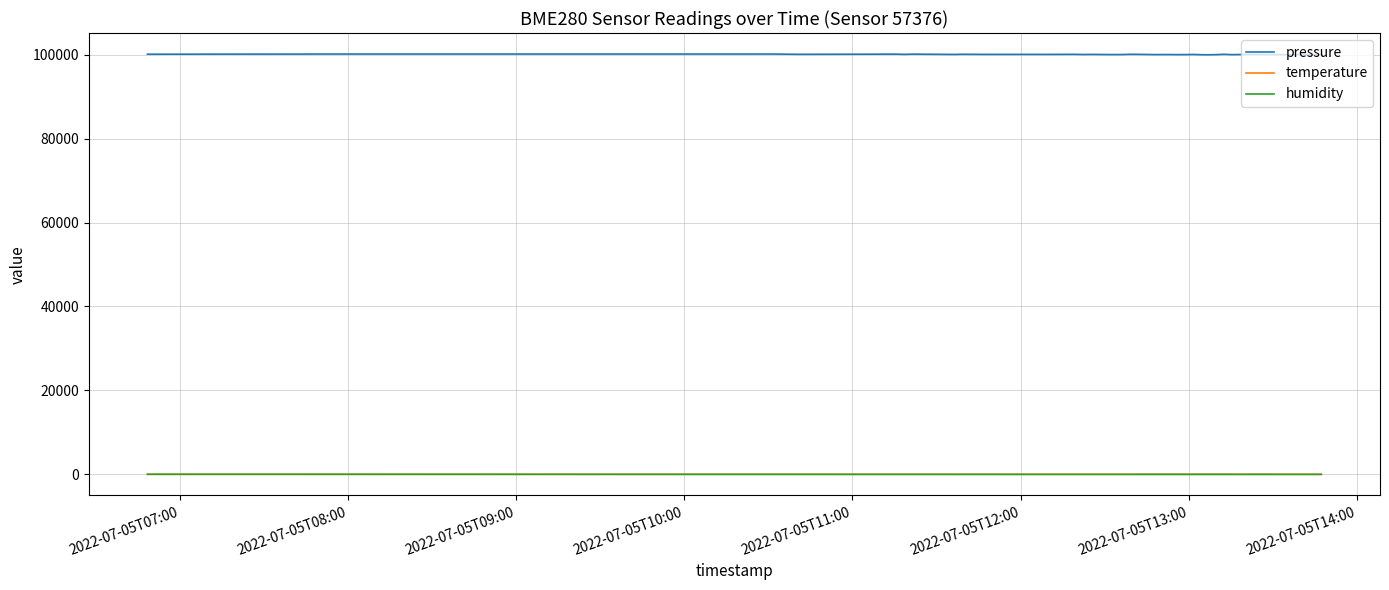

True or false: temperature and pressure cross at least once.

False